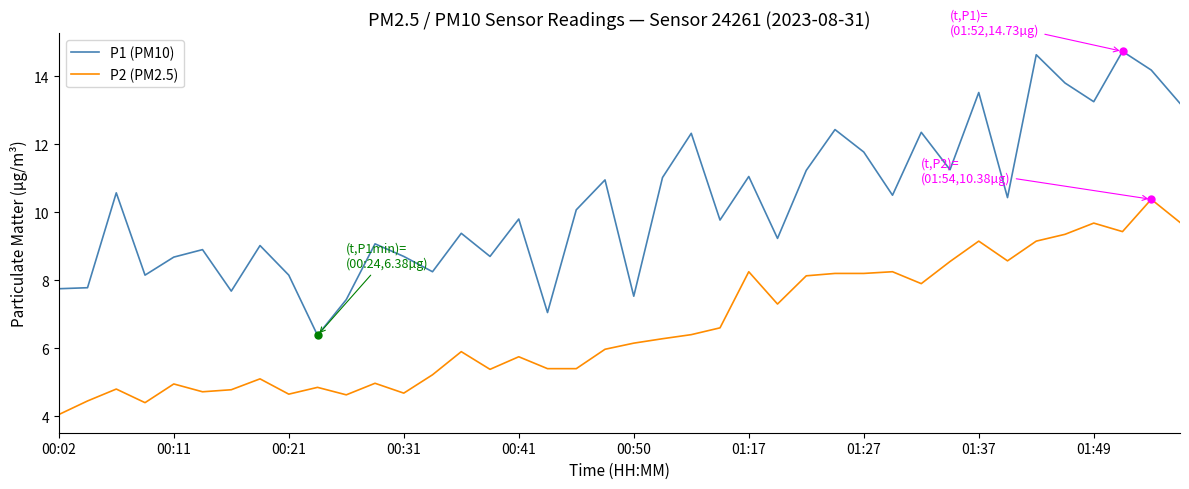

What are all the series names shown in the legend?

P1 (PM10), P2 (PM2.5)